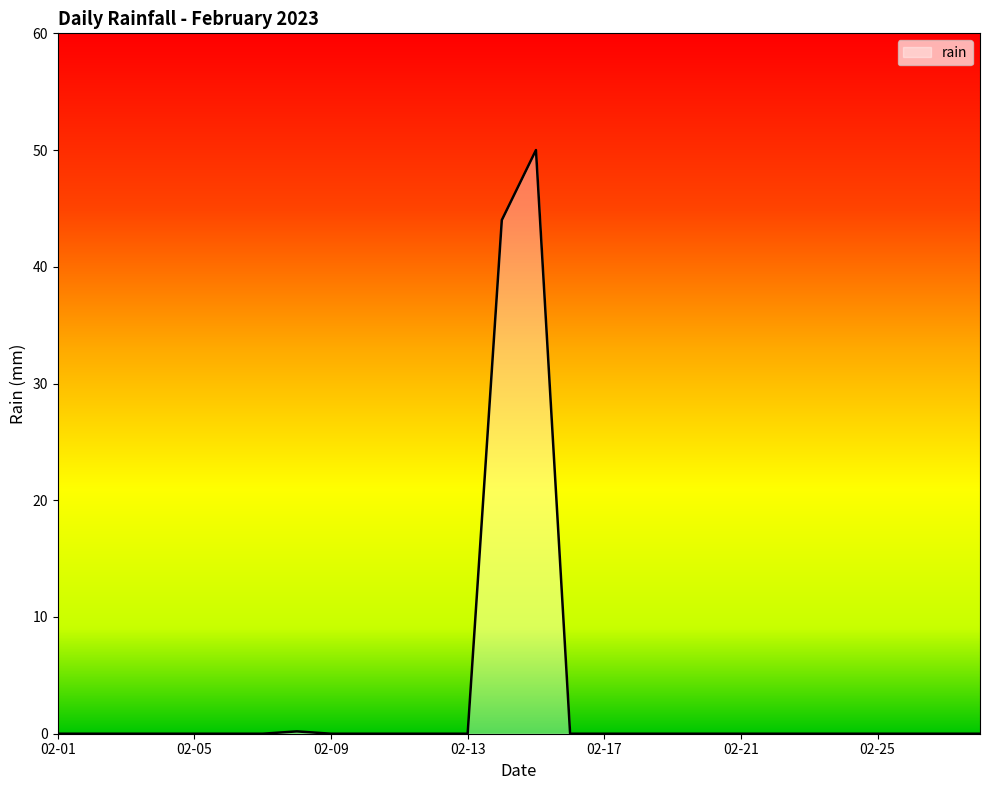

What is the maximum value shown in the chart?

50.0